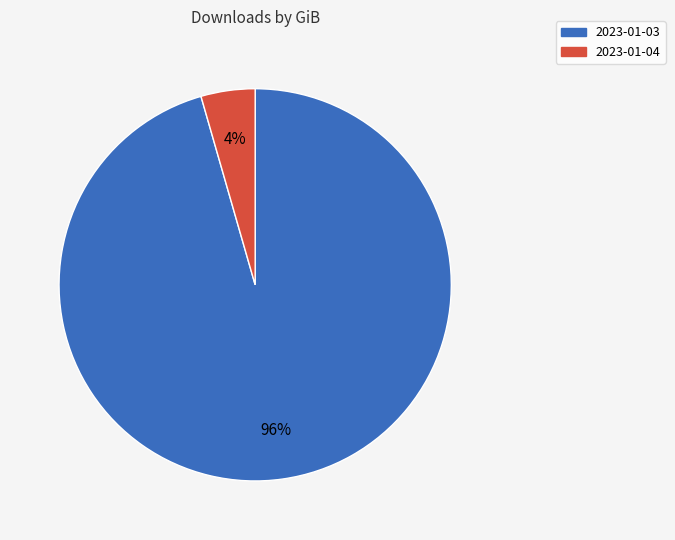

Is the sum of 2023-01-04 and 2023-01-03 greater than half?

Yes